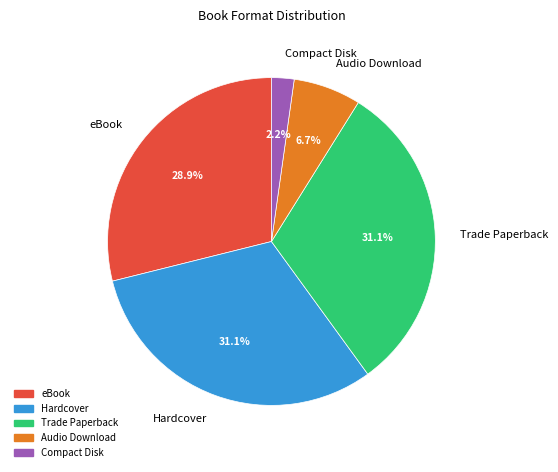

Does any single category account for the majority?

No